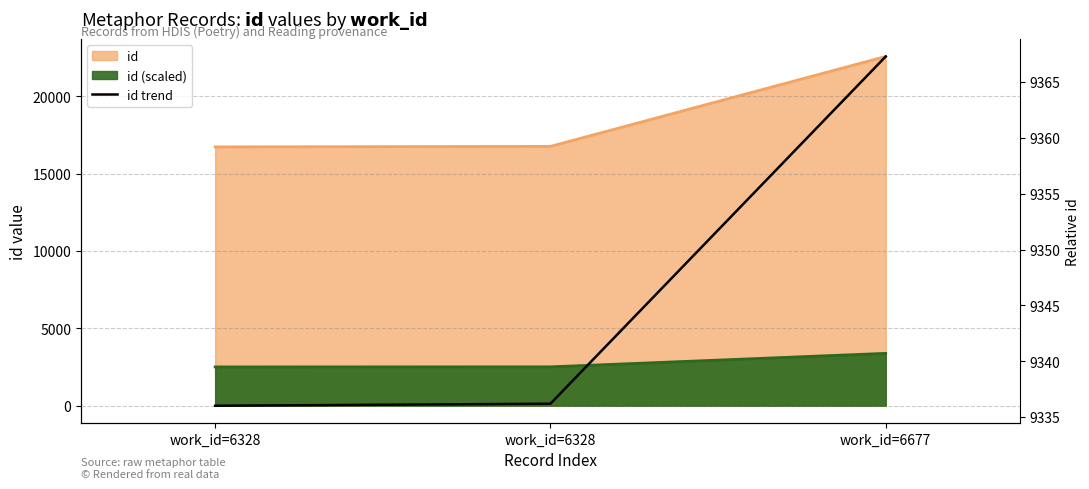

How many data points does each series have?

3